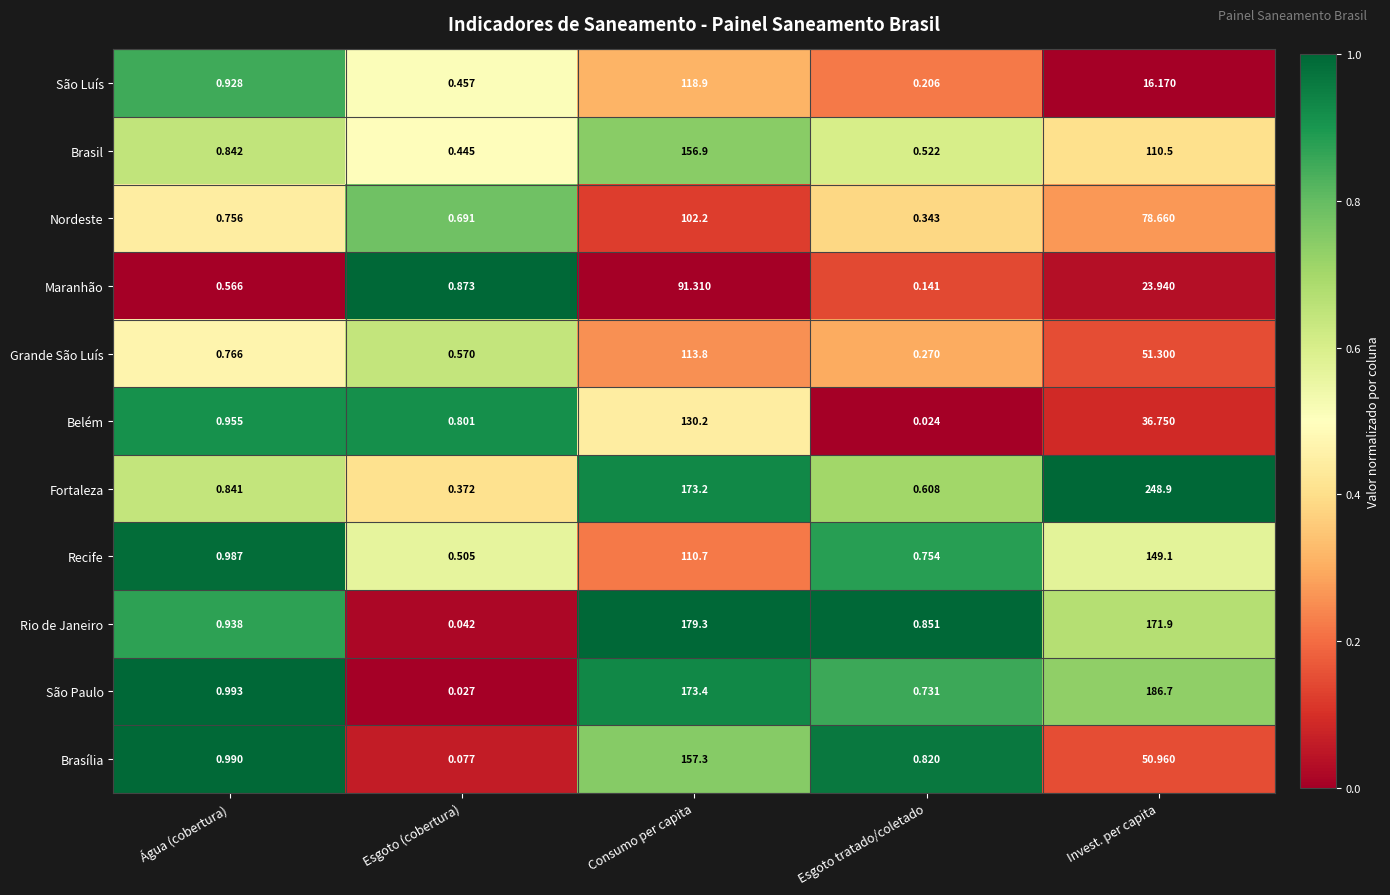

What is the spread (max minus min) of values at Consumo per capita?

88.0